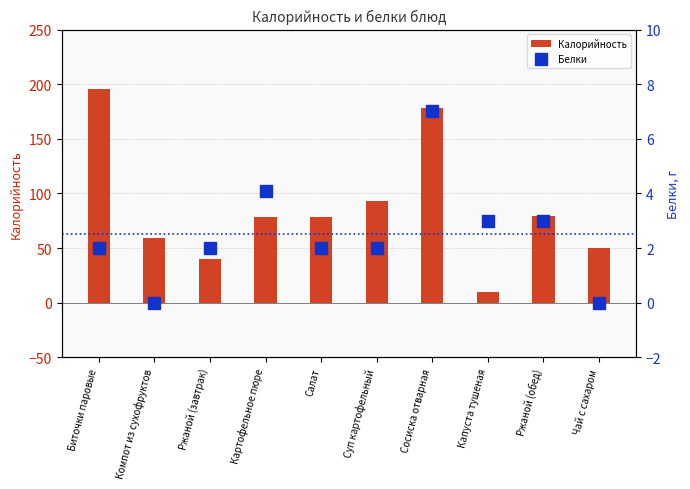

List the series in order of their overall mean, lowest first.

Белки, Калорийность